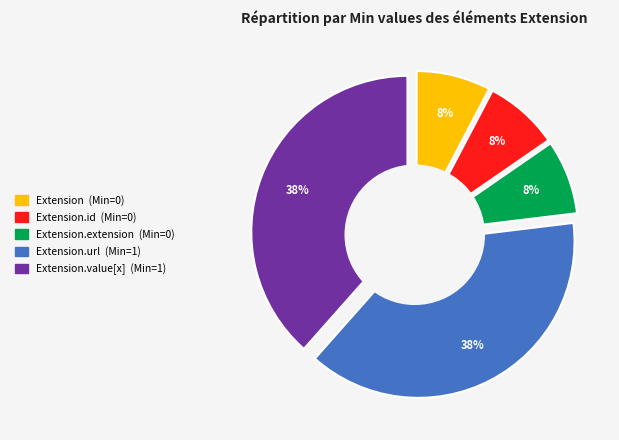

Rank the categories by value from highest to lowest.

Extension.url, Extension.value[x], Extension, Extension.id, Extension.extension